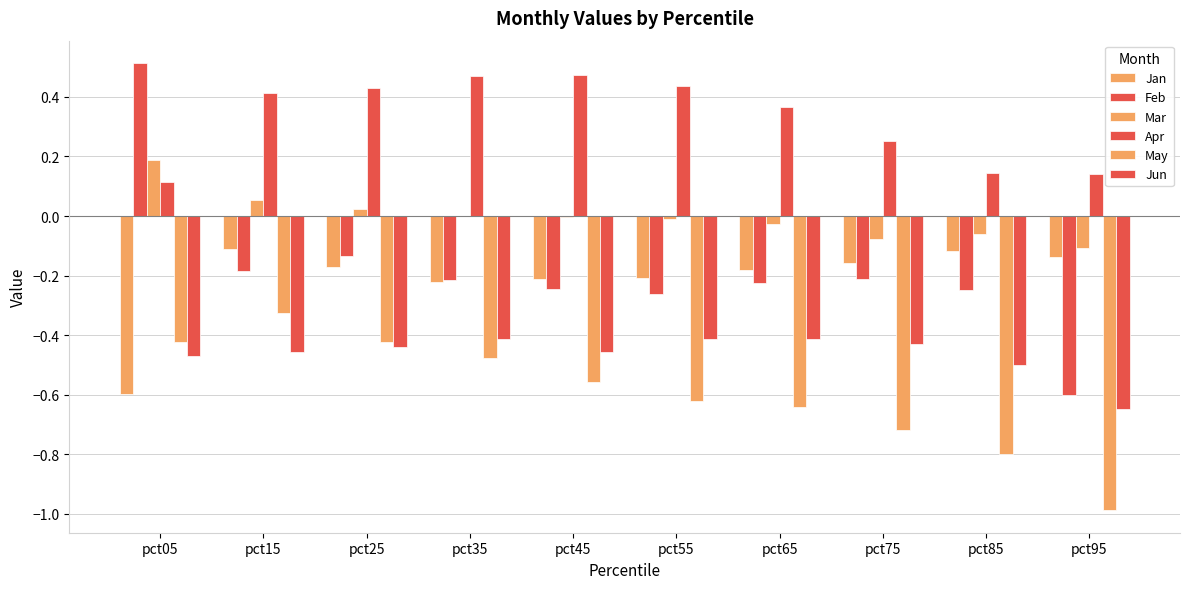

What is the value of the Jan bar at the 7th from the left?

-0.2